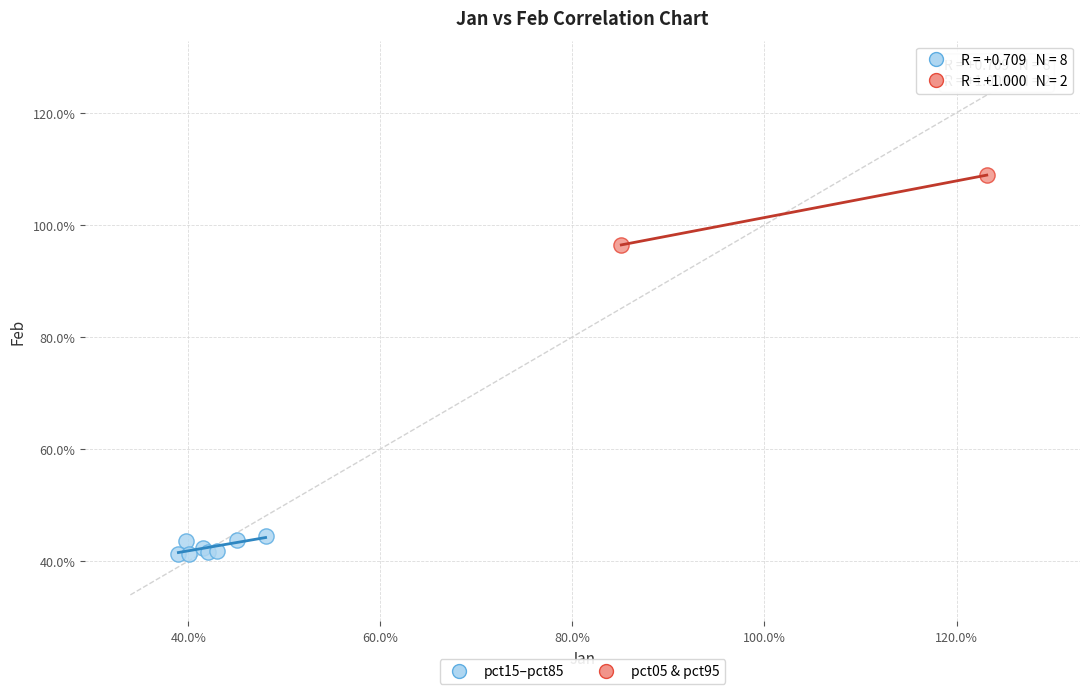

Which series has the widest spread of Y values?

pct05 & pct95